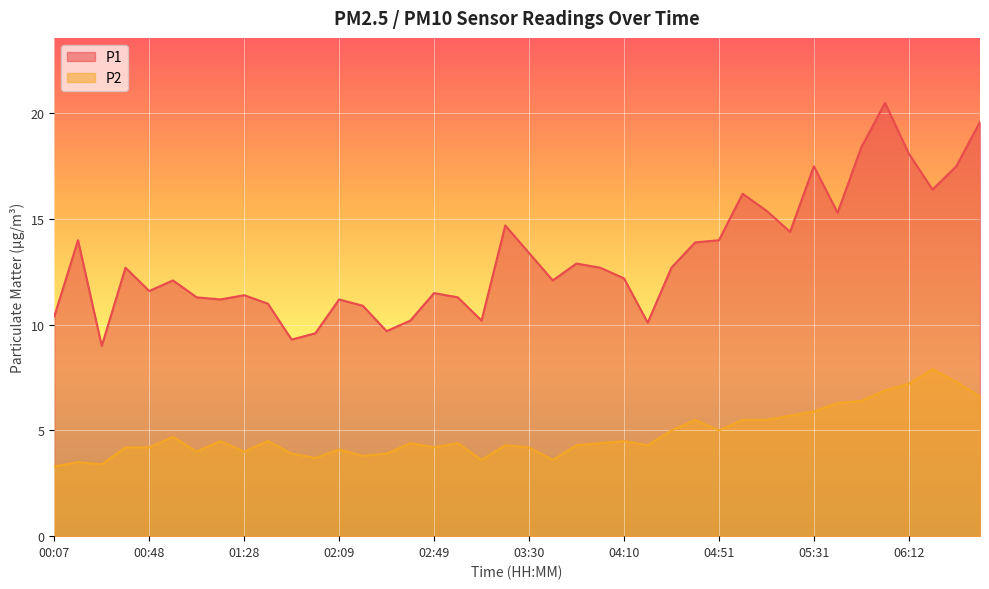

What is the difference between the P1 values at 03:40 and 00:17?

1.9